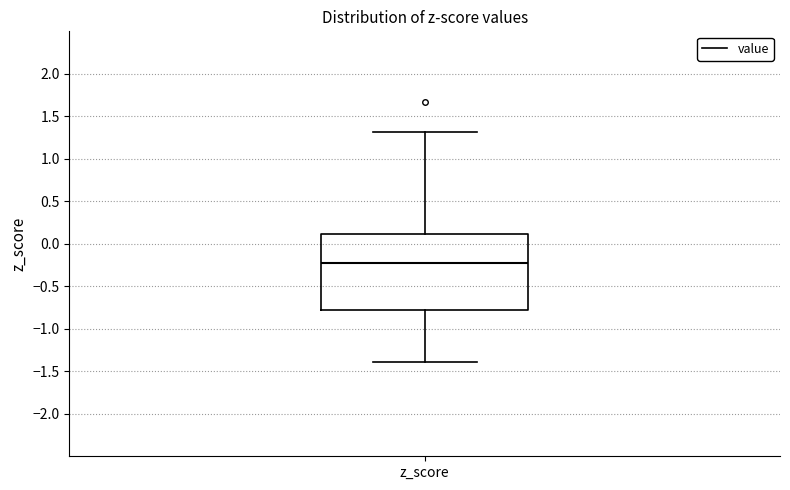

Read this box plot against the y-axis: the position of the median line, the range covered by the box, and the ends of both whiskers. The values are not printed on the chart, so give them approximately, as read against the axis.

median -0.2, box -0.8 to 0.1, whiskers -1.4 to 1.3